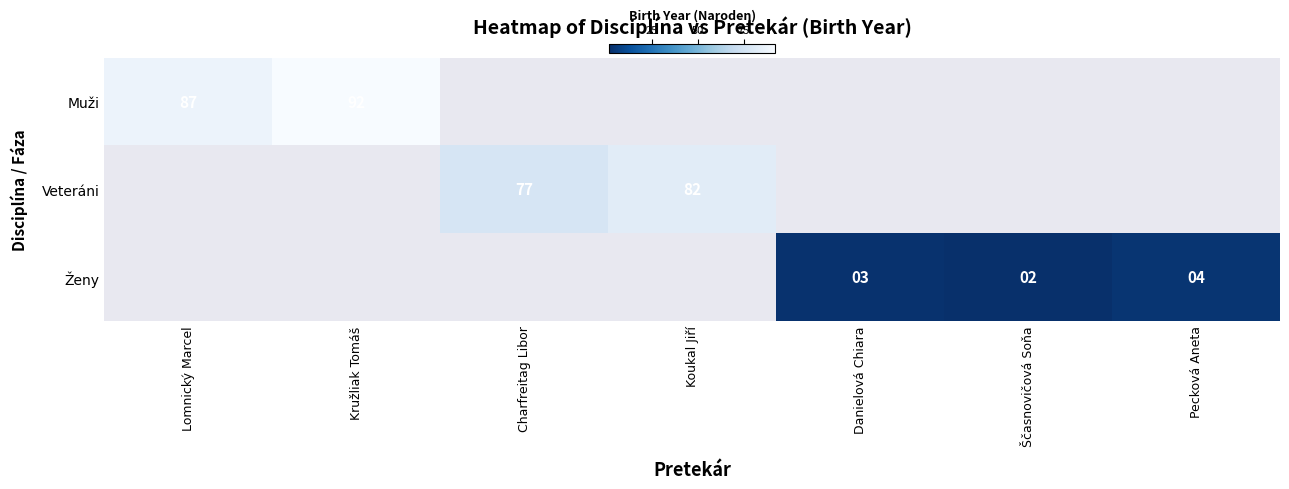

True or false: Ženy has a value of 5 at Danielová Chiara.

False